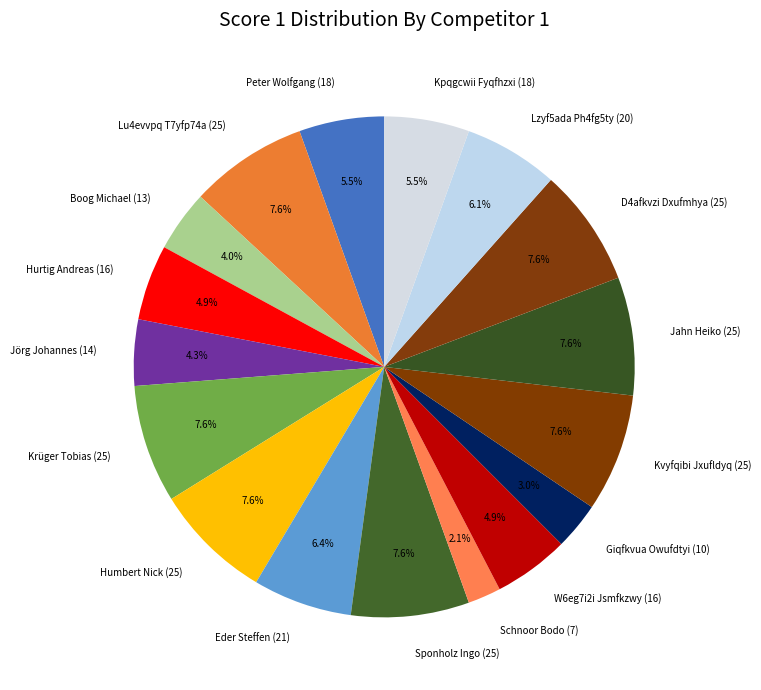

Which category has the smallest portion of the pie?

Schnoor Bodo (7)